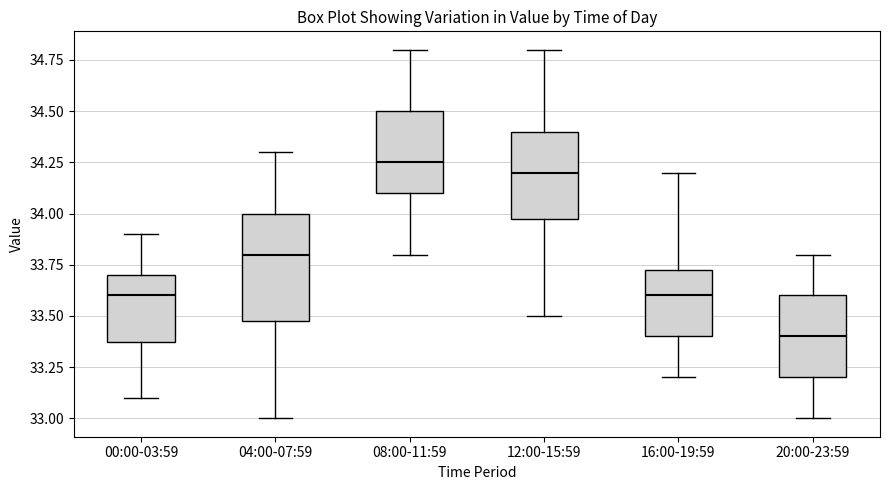

Reading left to right, read every box against the y-axis: the position of its median line, the range the box covers, and the ends of its whiskers. The values are not printed on the chart, so give them approximately, as read against the axis.

00:00-03:59: median 33.60, box 33.40 to 33.70, whiskers 33.10 to 33.90
04:00-07:59: median 33.80, box 33.50 to 34.00, whiskers 33.00 to 34.30
08:00-11:59: median 34.25, box 34.10 to 34.50, whiskers 33.80 to 34.80
12:00-15:59: median 34.20, box 34.00 to 34.40, whiskers 33.50 to 34.80
16:00-19:59: median 33.60, box 33.40 to 33.75, whiskers 33.20 to 34.20
20:00-23:59: median 33.40, box 33.20 to 33.60, whiskers 33.00 to 33.80